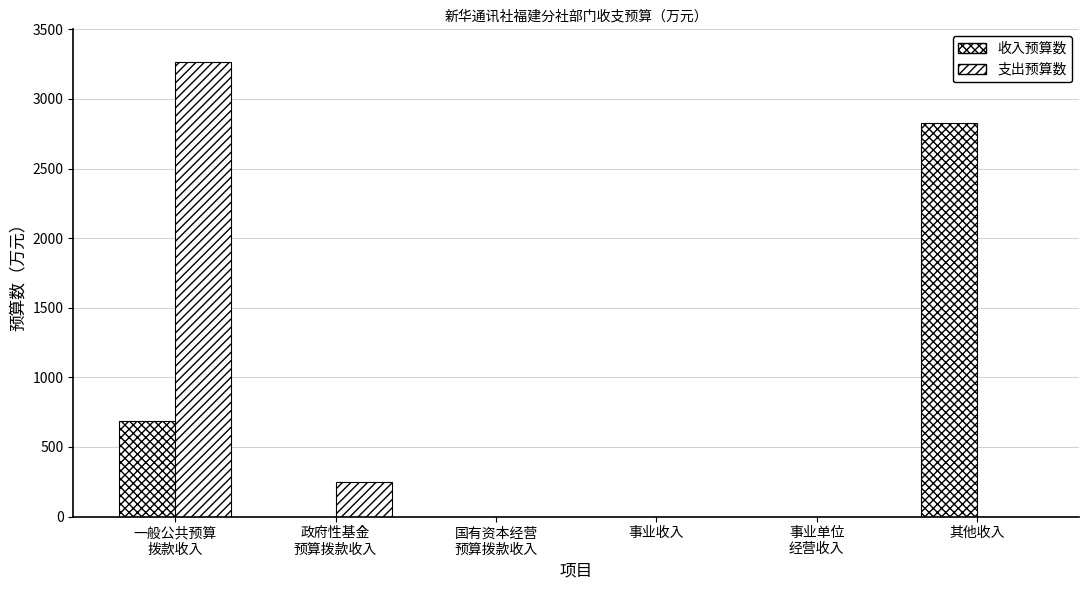

True or false: 支出预算数 has a value of 247.9 at 政府性基金
预算拨款收入.

True